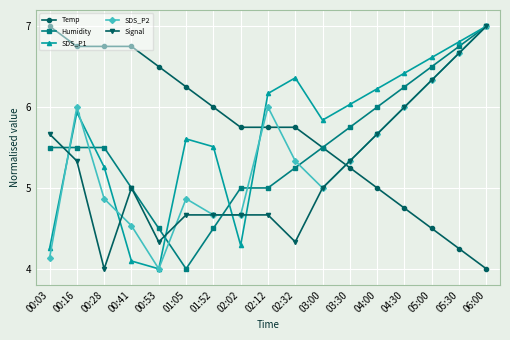

How many data points in SDS_P1 are above 5?

13